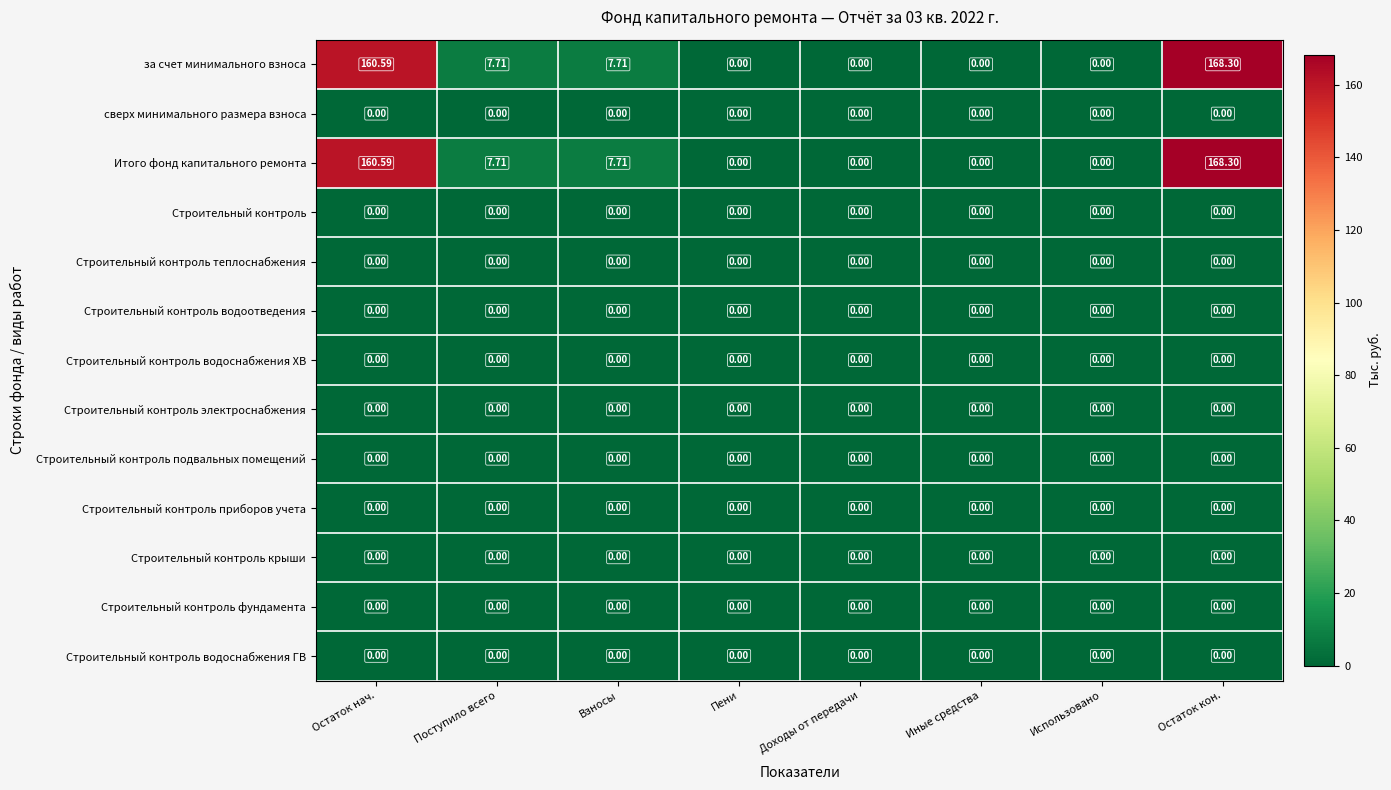

How many categories are shown in the chart?

8